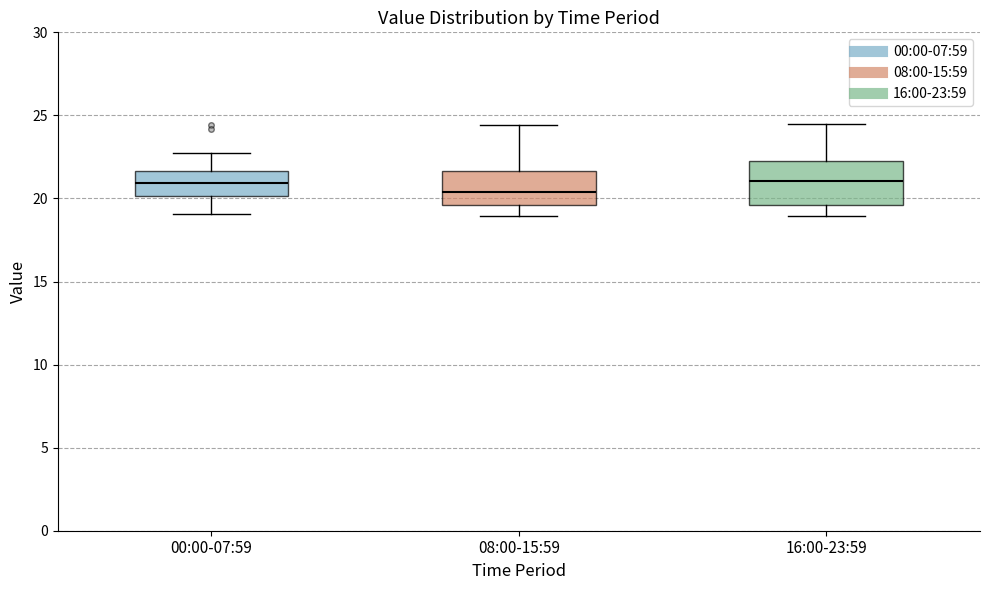

Where is the upper edge of the box for 00:00-07:59 on the y-axis? The values are not printed on the chart, so give them approximately, as read against the axis.

21.5